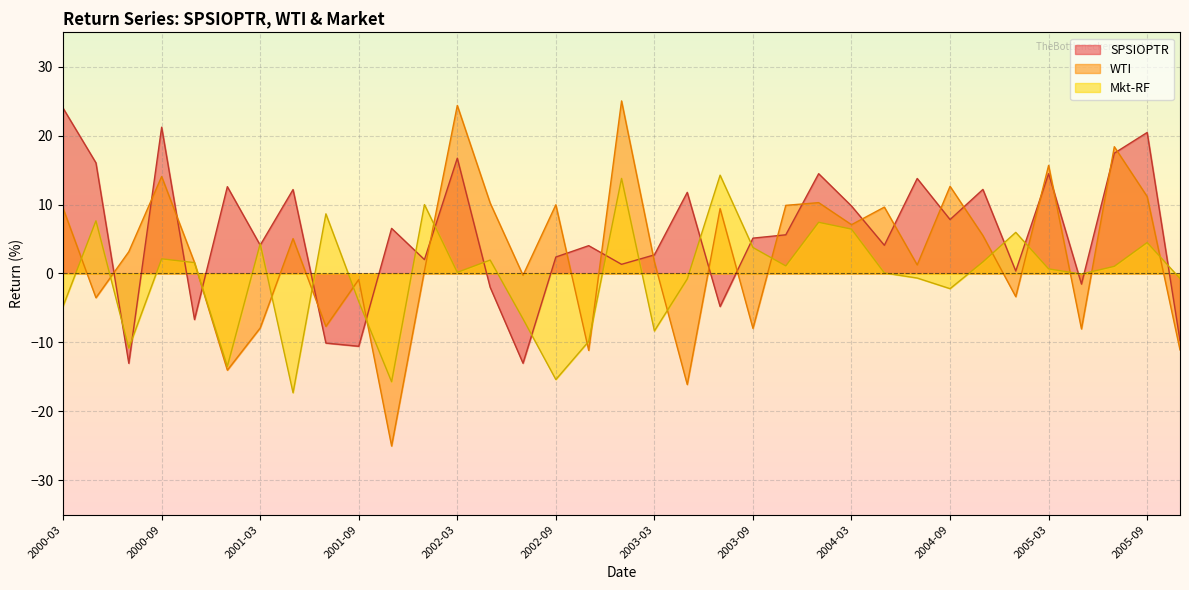

List the series in order of their overall mean, lowest first.

Mkt-RF, WTI, SPSIOPTR